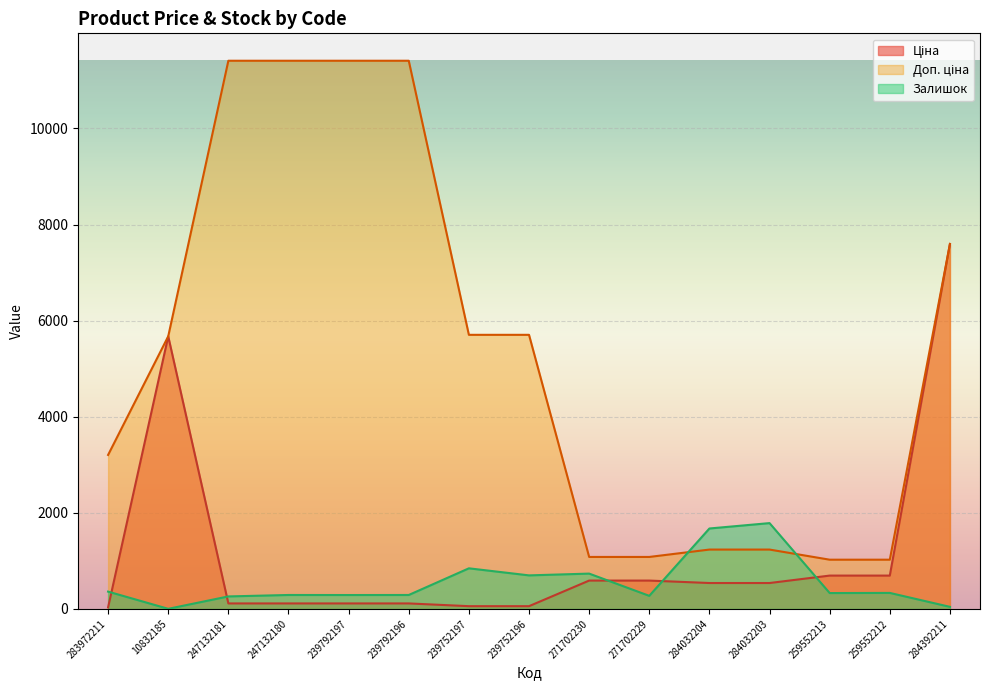

What is the minimum value shown in the chart?

2.0